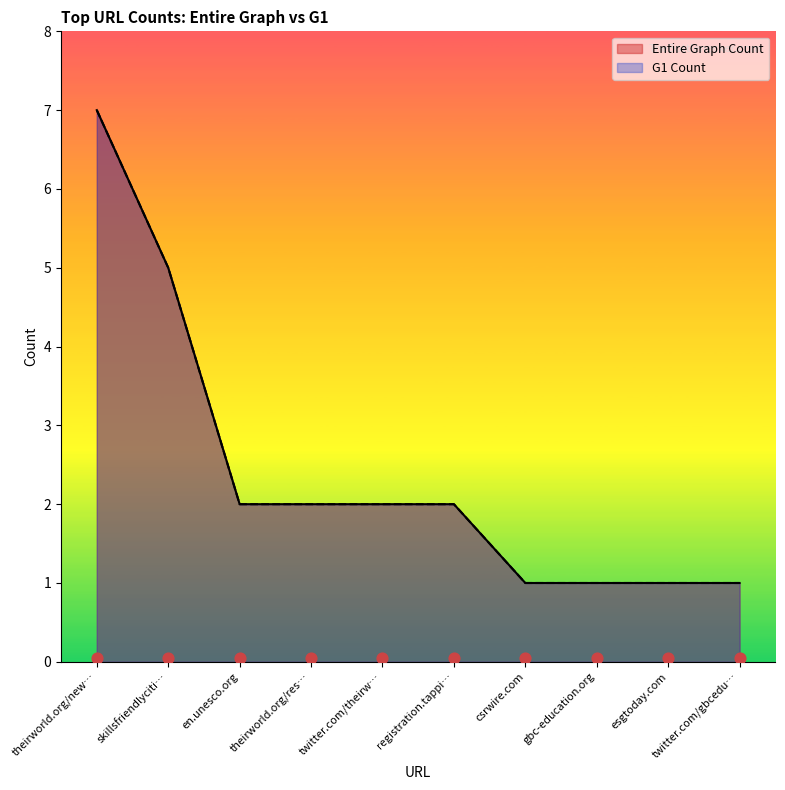

What are all the series names shown in the legend?

G1 Count, Entire Graph Count